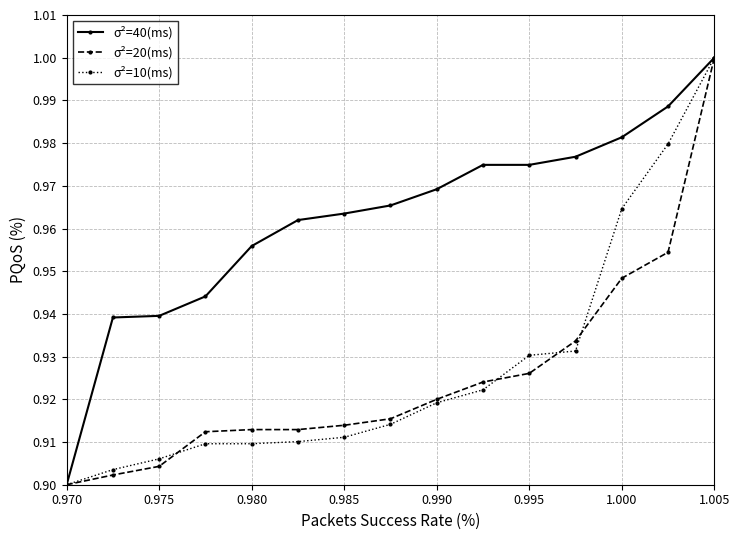

At how many categories does at least one series exceed 0?

15